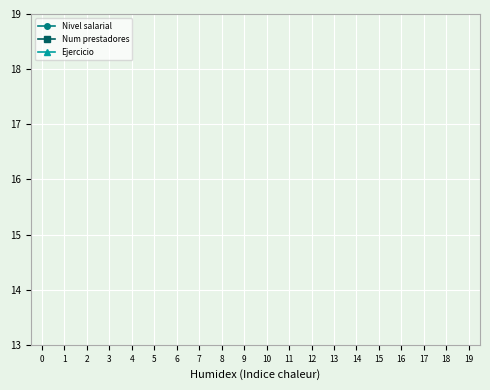

True or false: Ejercicio and Num prestadores cross at least once.

False